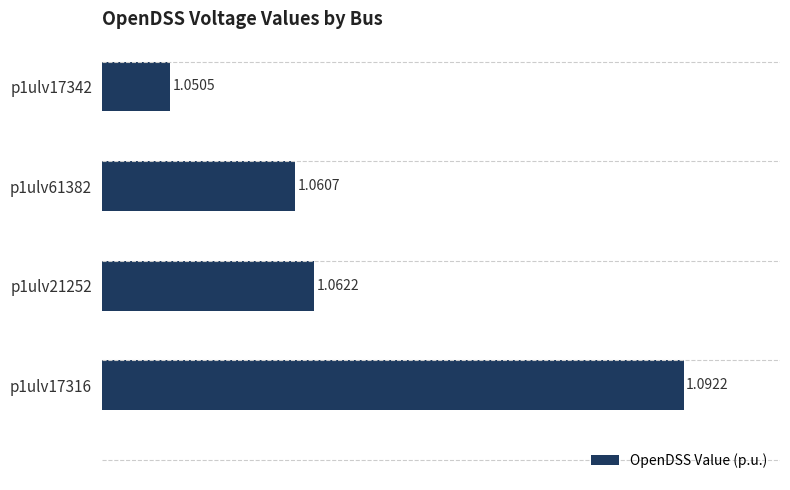

Count the values in the range 1 to 2.

4